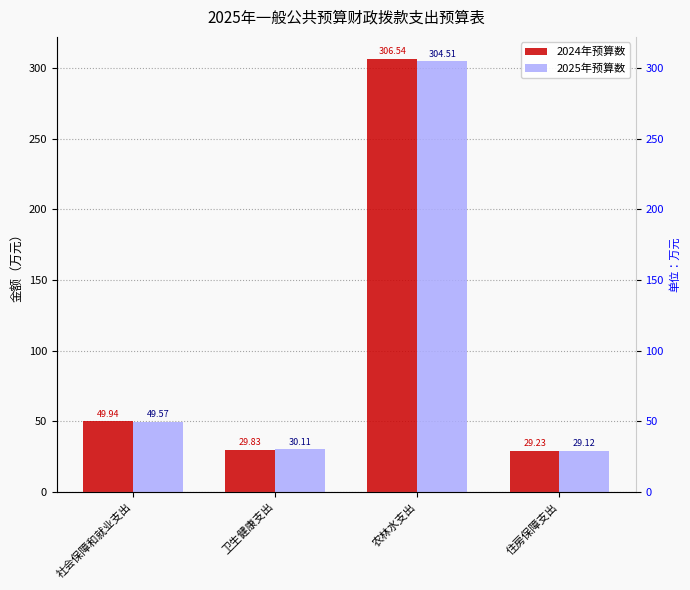

At which label is 2024年预算数 closest to 167?

社会保障和就业支出